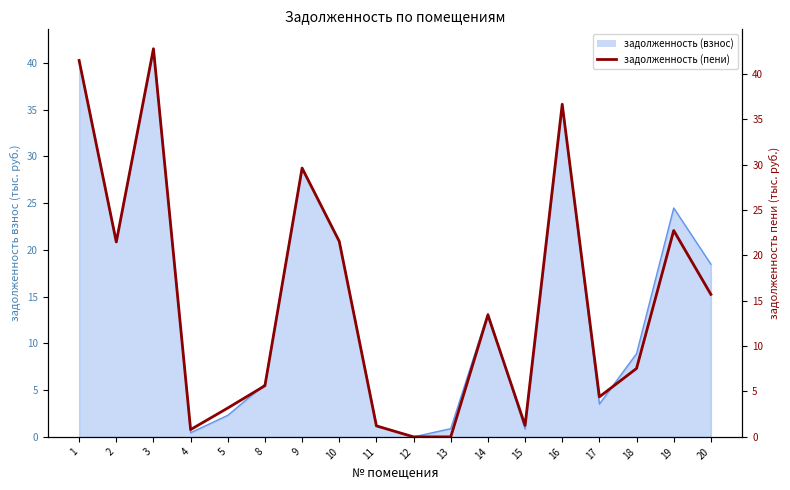

At which label does the data first exceed 13?

1